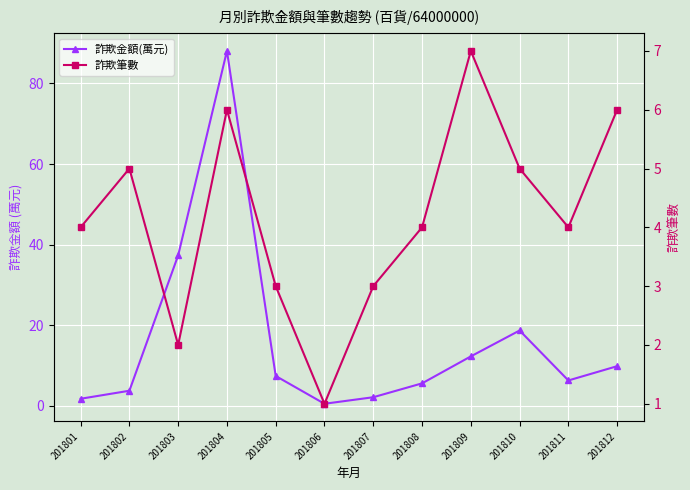

Is it true that 詐欺筆數 equals 4.0 at 201801?

True